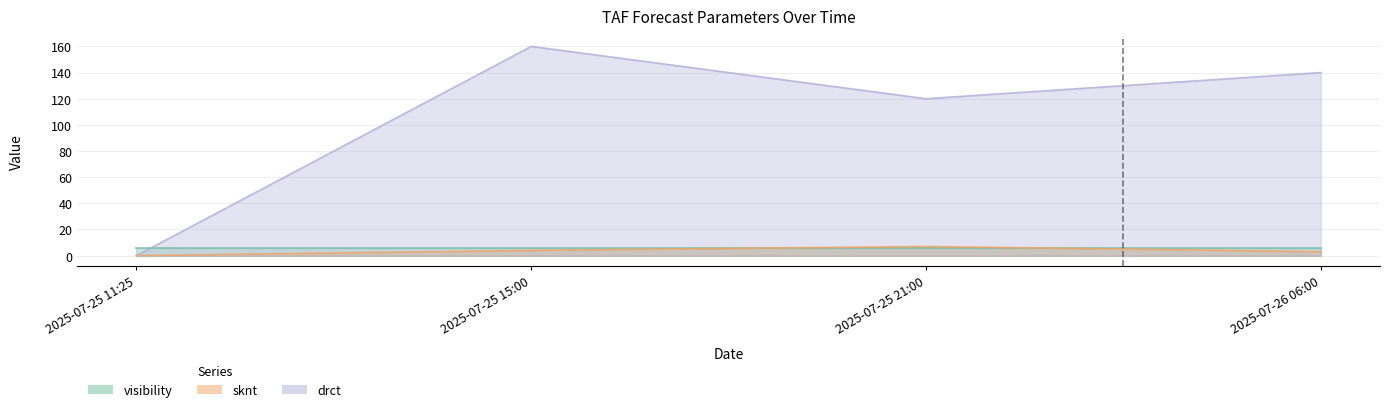

What is the difference between the sknt values at 2025-07-25 15:00 and 2025-07-25 11:25?

4